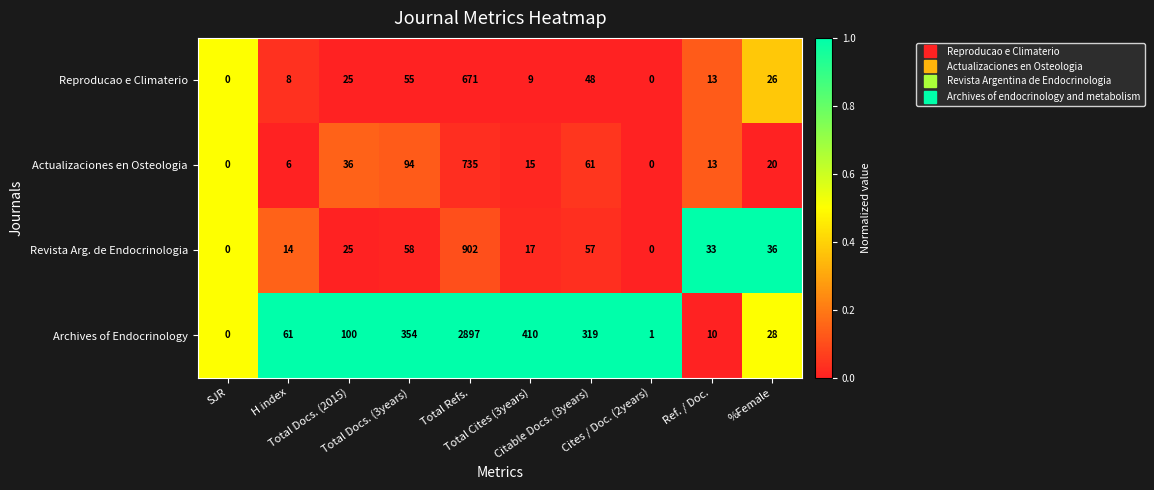

What is the maximum value shown in the chart?

2897